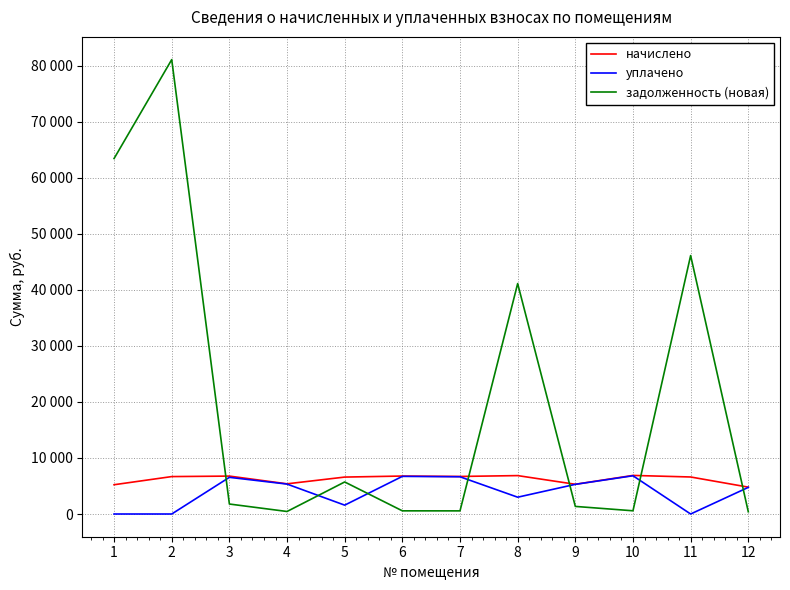

Rank the series at 12 from lowest to highest value.

задолженность (новая), уплачено, начислено